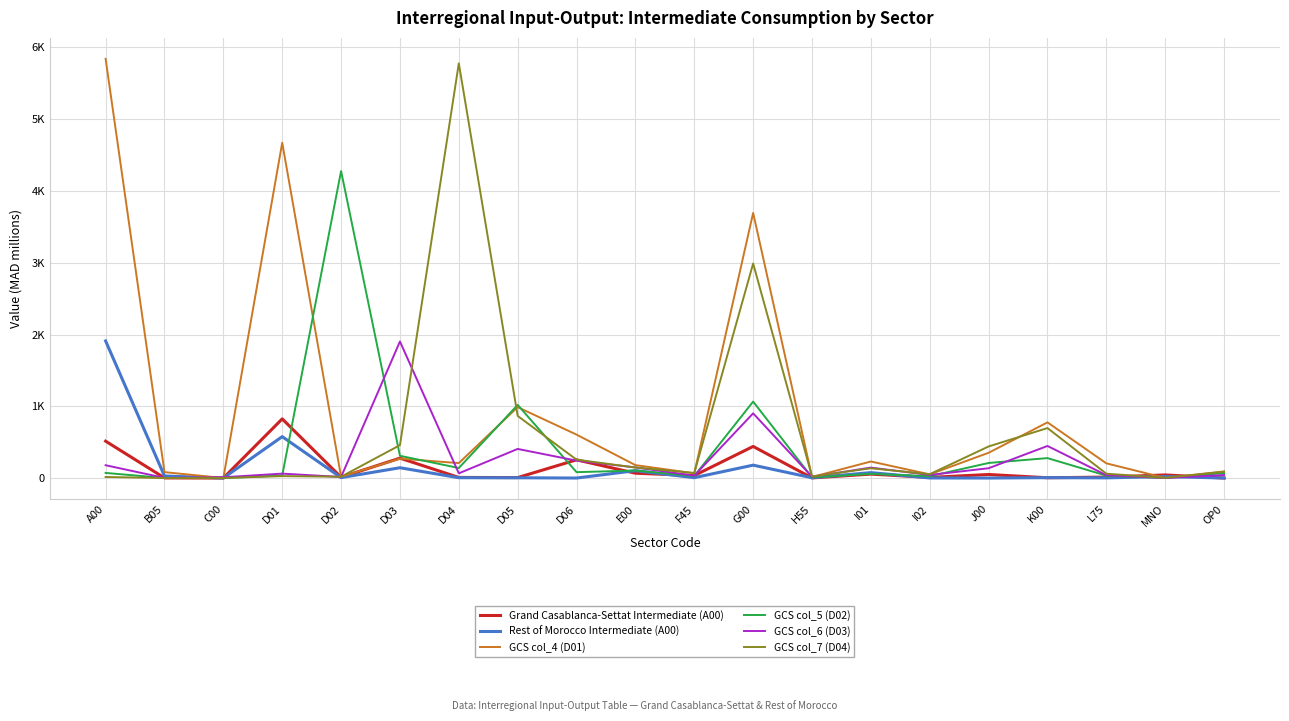

What is the label of the 13th point from the left?

H55